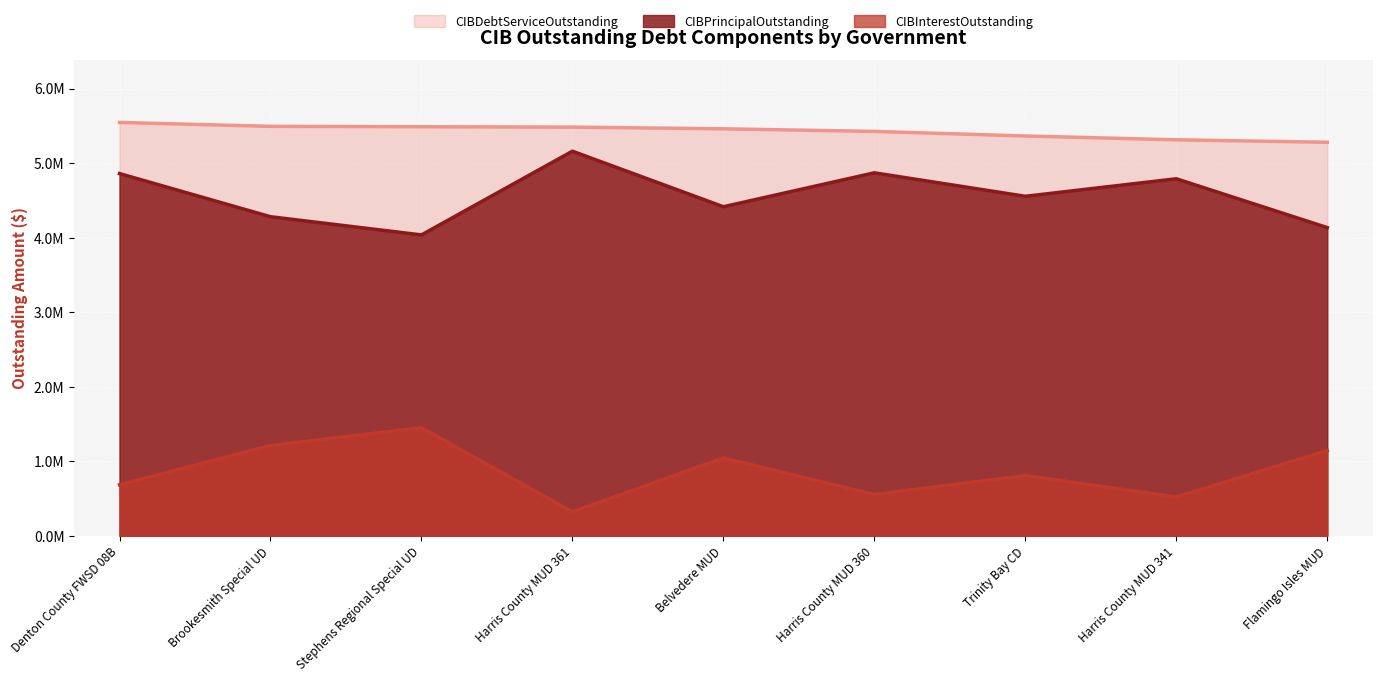

At how many categories does at least one series exceed 4035660?

9